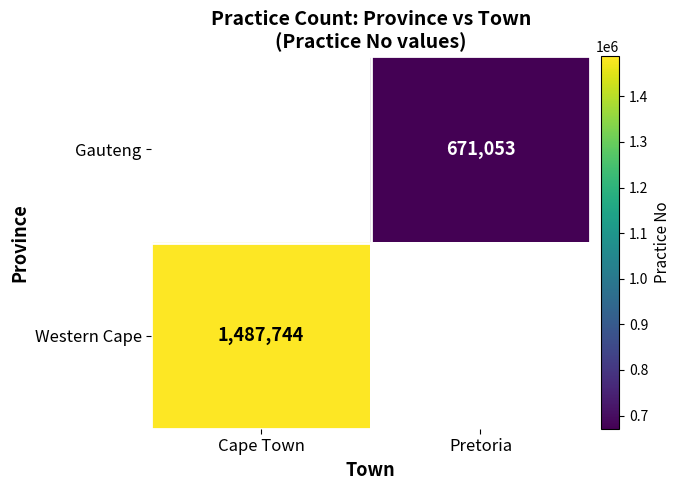

Is the value of Gauteng at Pretoria greater than the value of Western Cape at Cape Town?

No